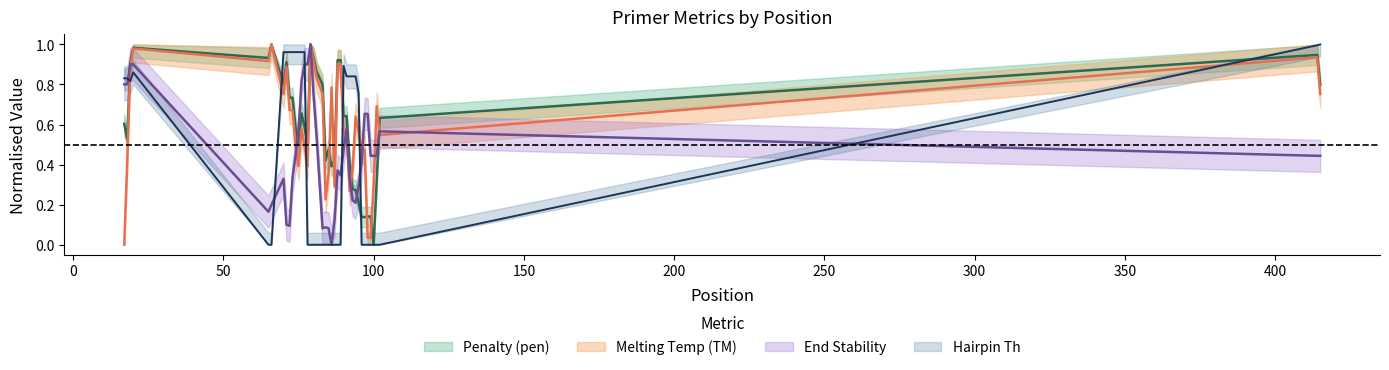

At how many categories does at least one series exceed 0?

40